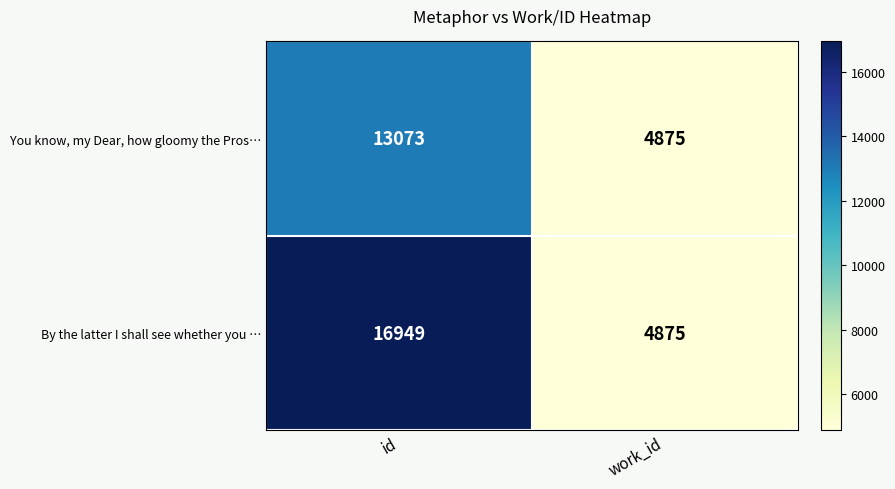

What is the difference between the maximum and minimum values in the By the latter I shall see whether you … series?

12074